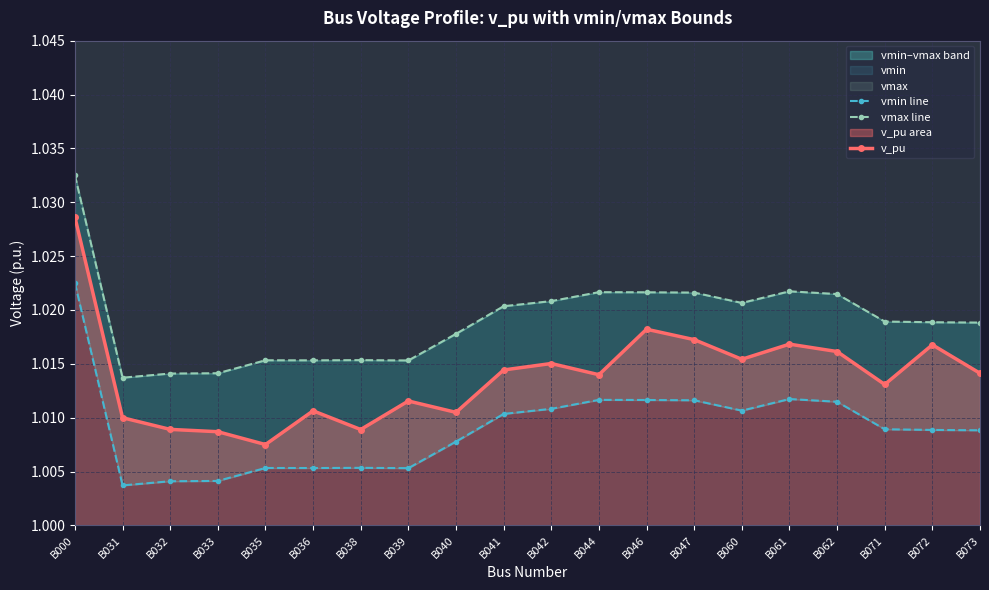

True or false: vmax line has more than 2 interior local peaks.

True